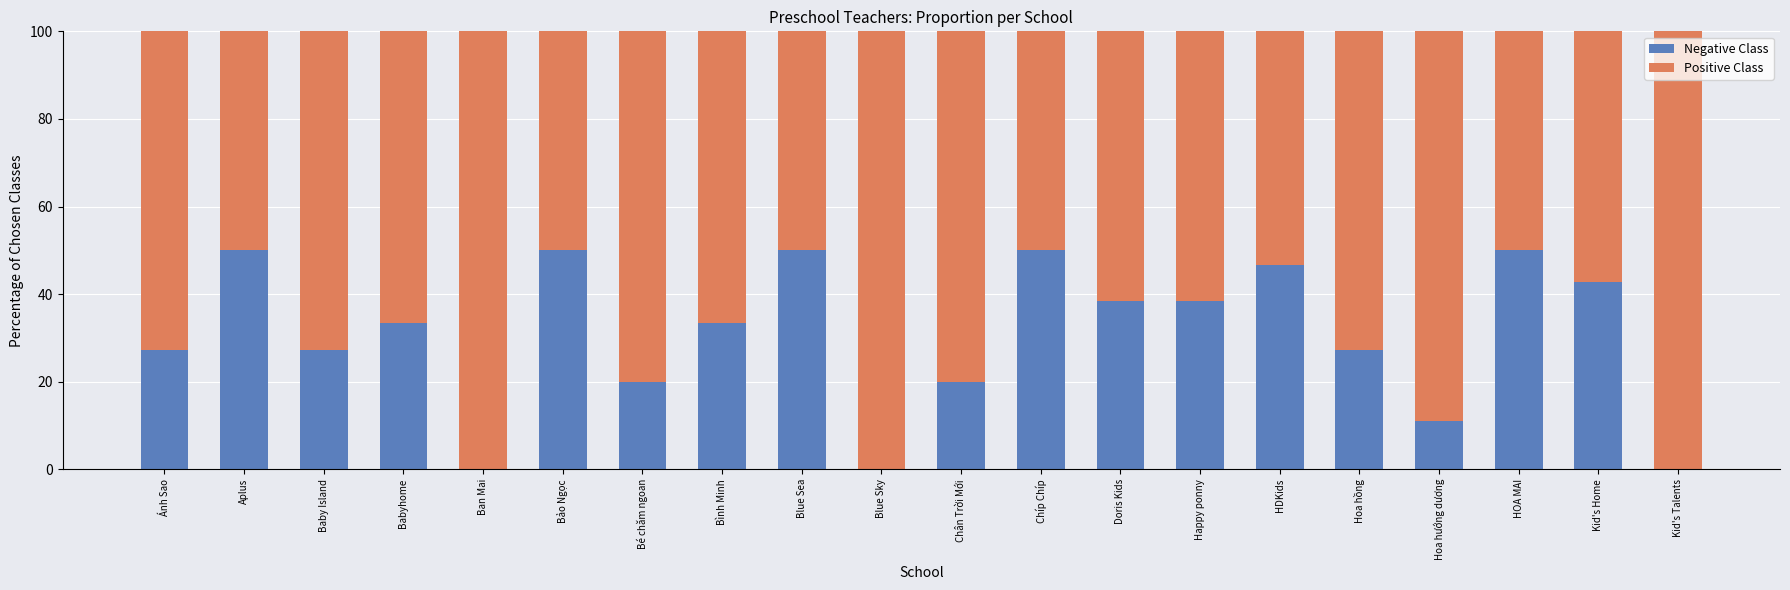

What is the total value across all series at Aplus?

100.0